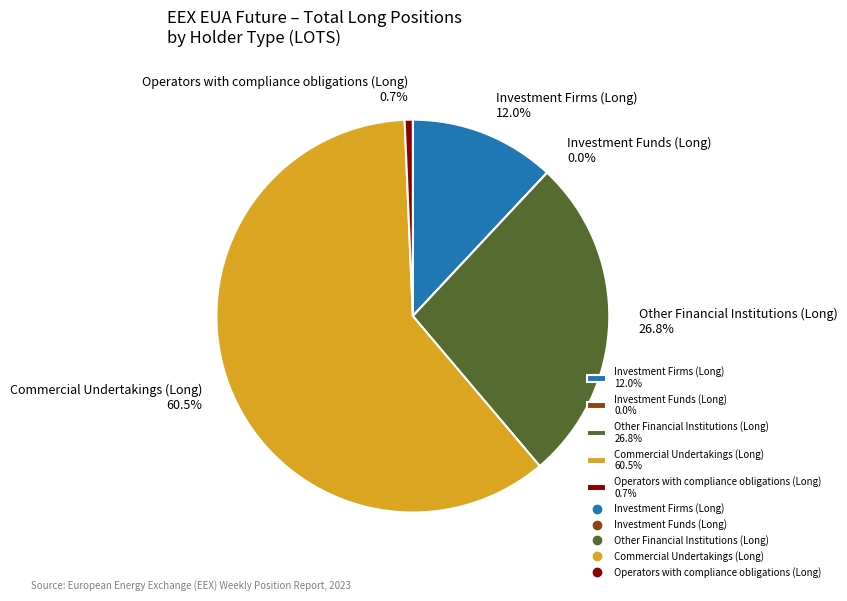

How many slices are in this pie chart?

5